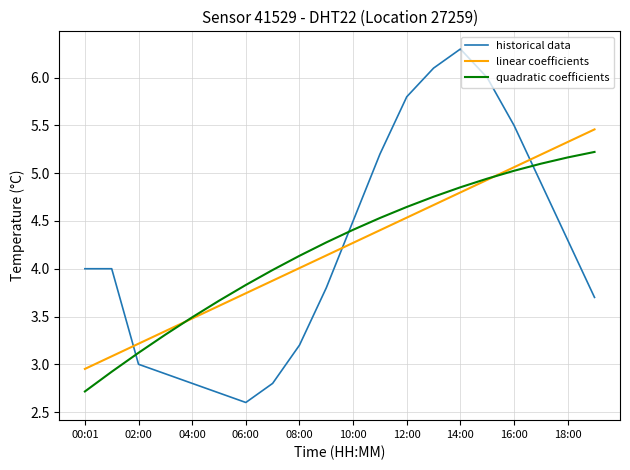

Which series ends up on top after the final intersection of quadratic coefficients and historical data?

quadratic coefficients